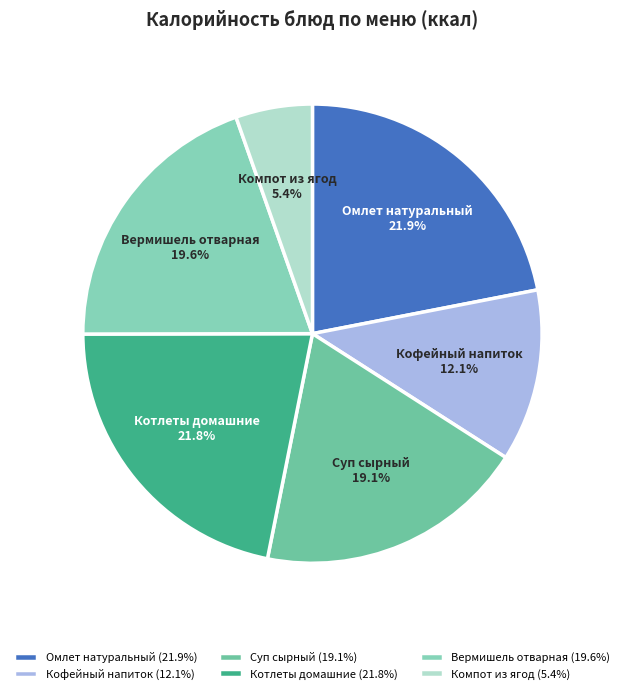

Is it true that Вермишель отварная is 20% of the pie?

True